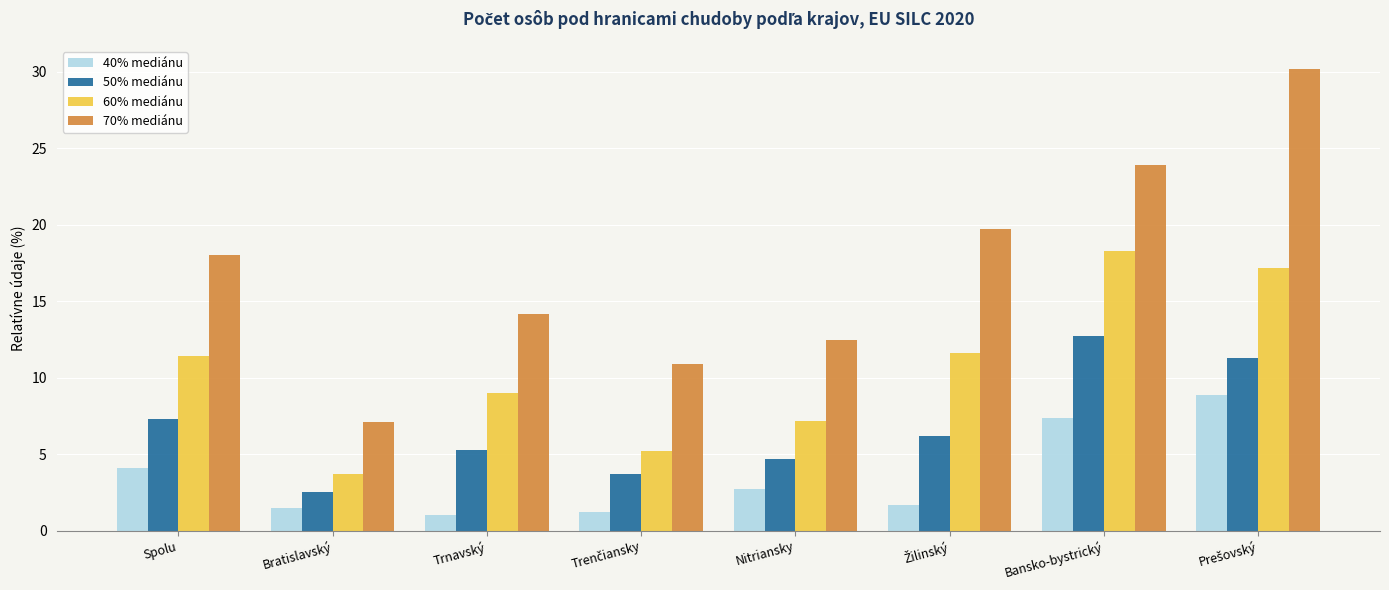

What is the lowest value of the 40% mediánu series?

1.0